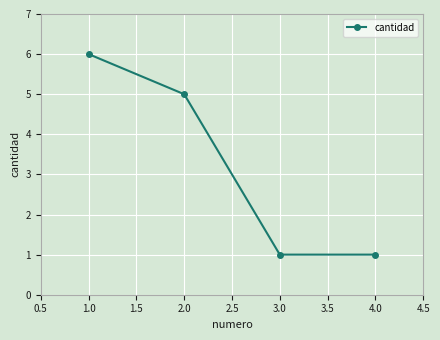

Between 1.0 and 2.0, which is larger?

1.0